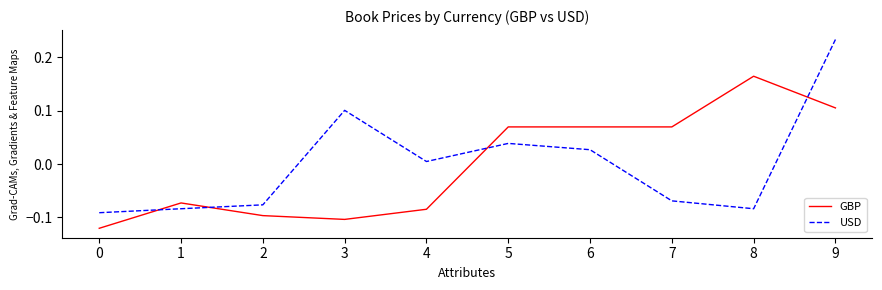

Does the chart have visible grid lines?

No